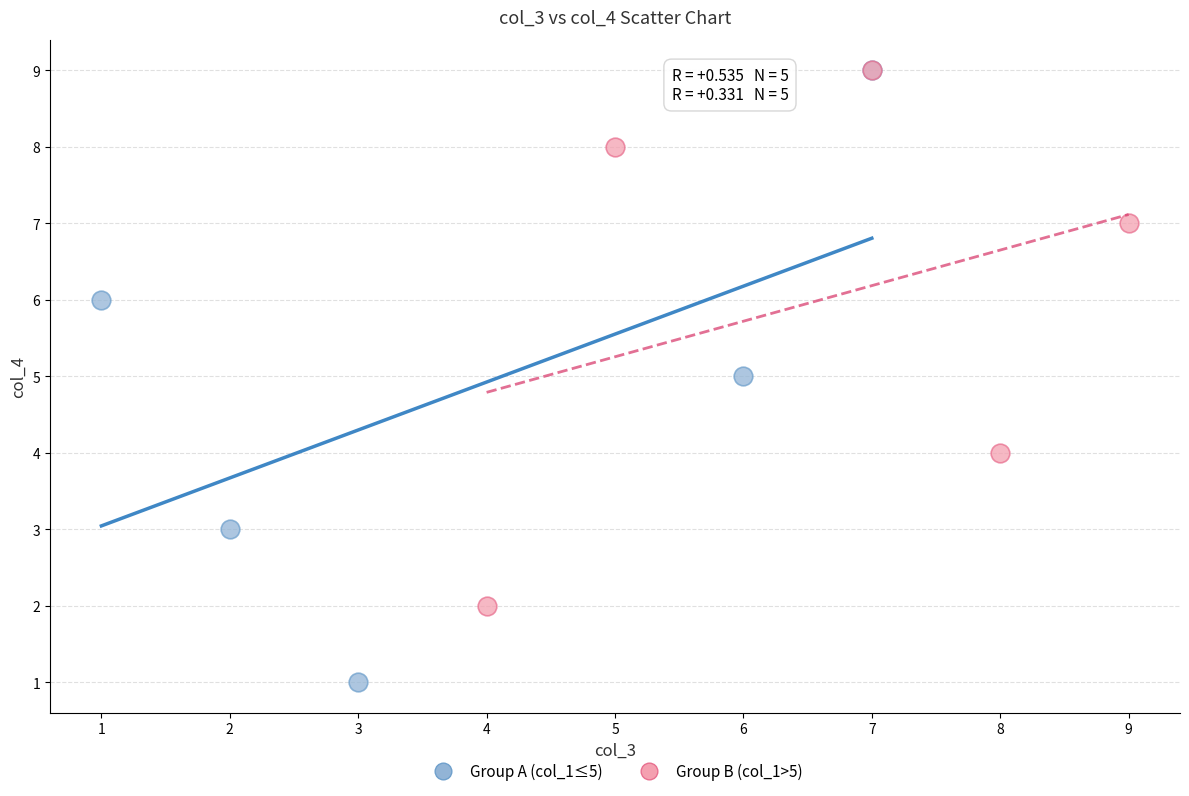

Which series contains the lowest Y value?

Group A (col_1≤5)